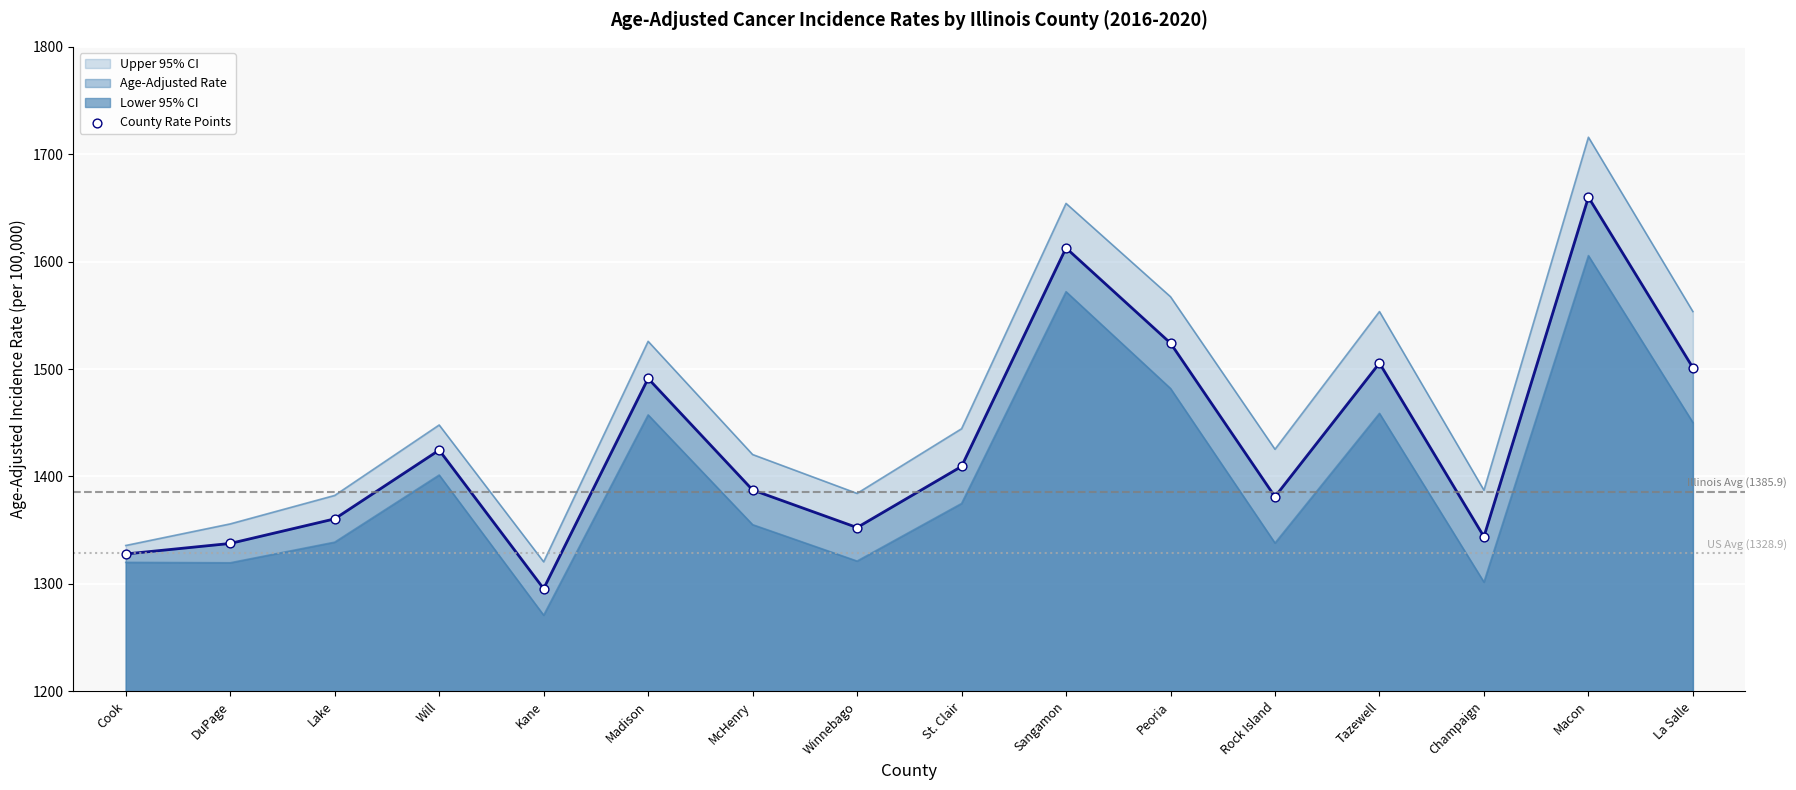

What is the ratio of the value at Rock Island to the value at Peoria?

0.9